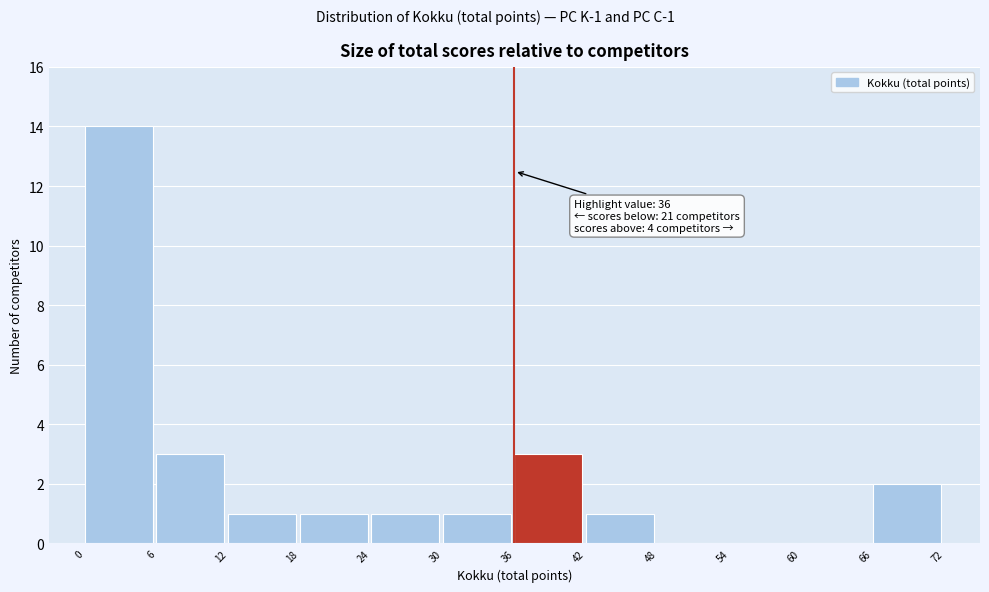

Over which range of the x-axis is the bar tallest?

0 to 6